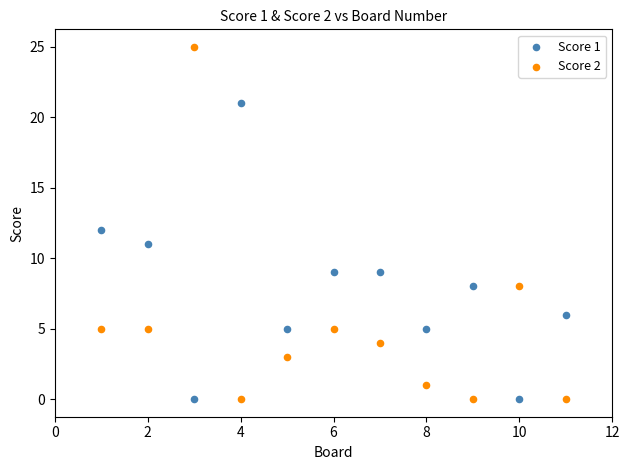

Which series reaches the maximum Y coordinate?

Score 2